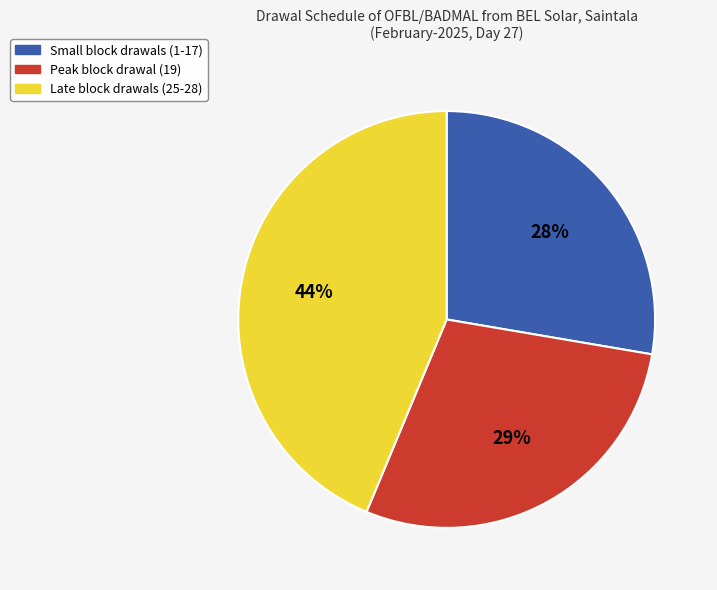

Approximately how many times larger is the value at Small block drawals (1-17) compared to Late block drawals (25-28)?

0.6